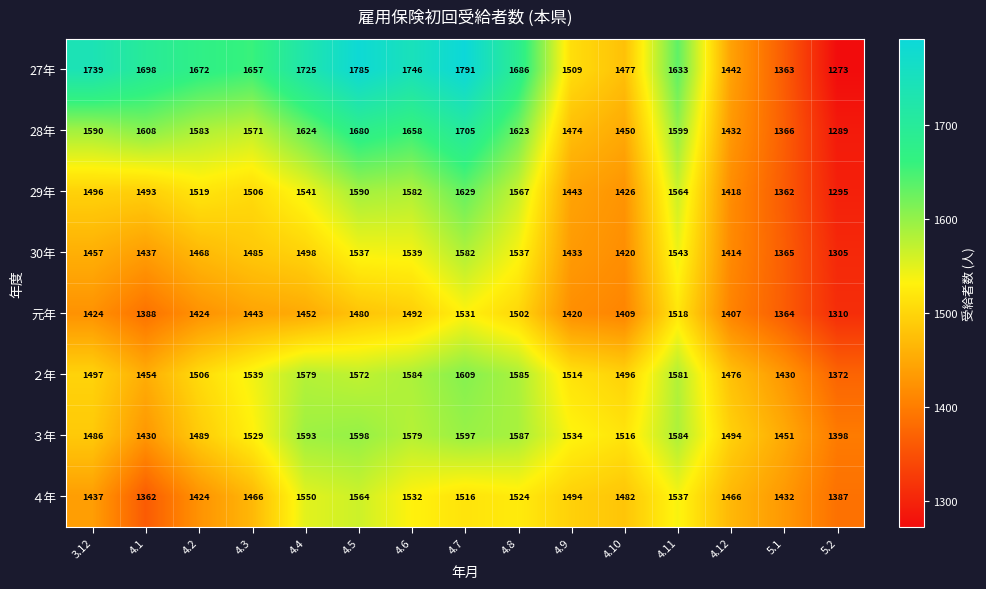

Where does the ４年 series first go above 1482?

4.4